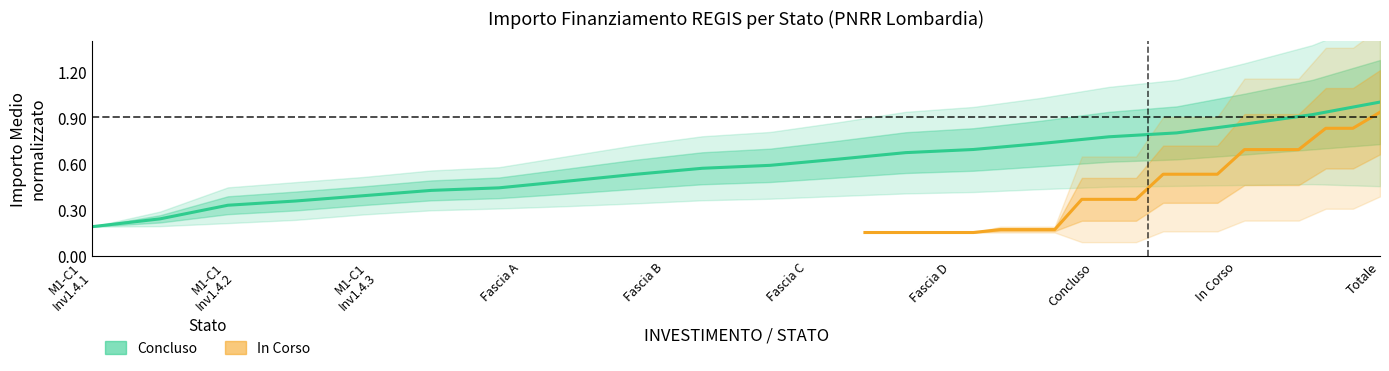

The In Corso series shows 0.1 at M1-C1
Inv1.4.1. True or false?

False